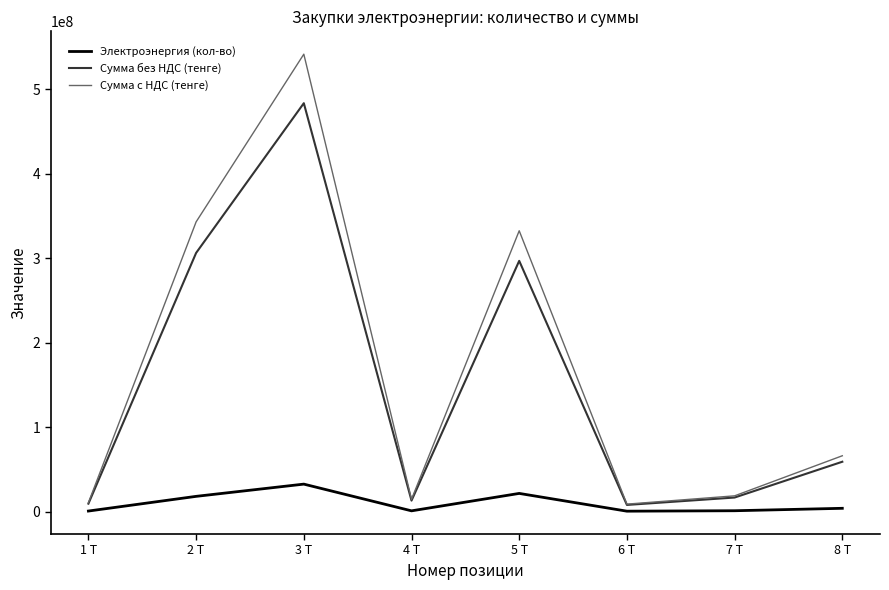

What is the greatest value displayed?

541719902.1